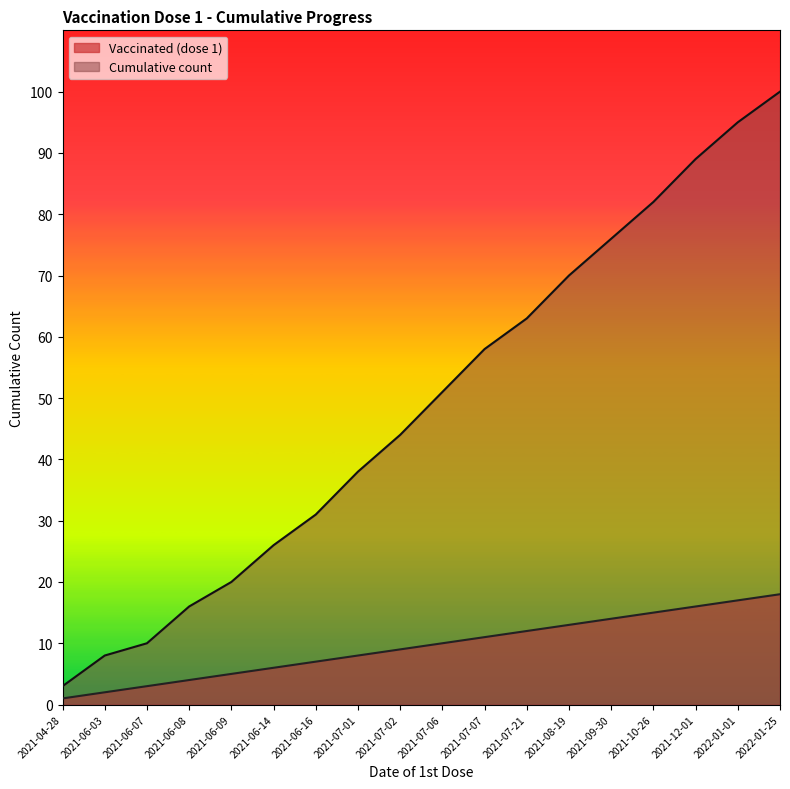

True or false: Vaccinated (dose 1) has more than 1 interior local peaks.

False